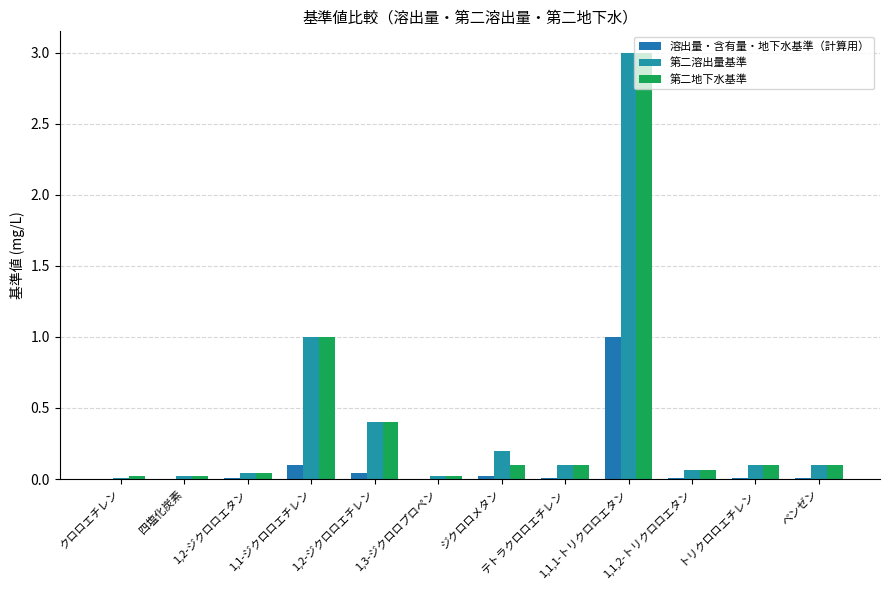

Are the bars grouped side by side (vs. stacked)?

Yes